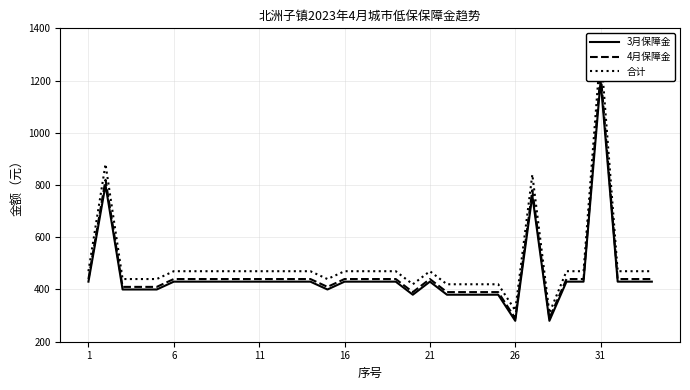

What is the difference between the highest and lowest values at 14?

40